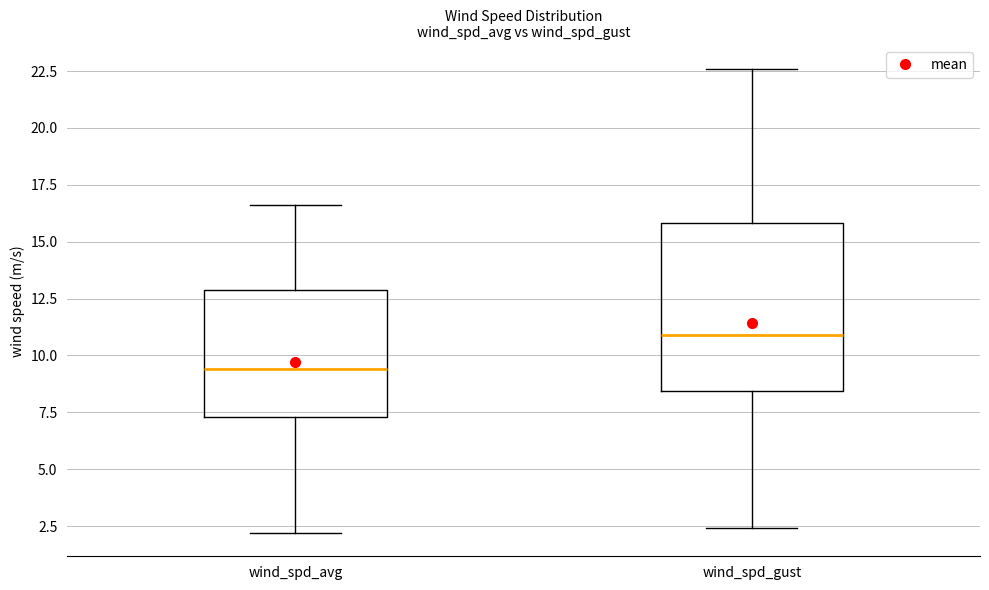

Where is the lower edge of the box for wind_spd_avg on the y-axis? The values are not printed on the chart, so give them approximately, as read against the axis.

7.5